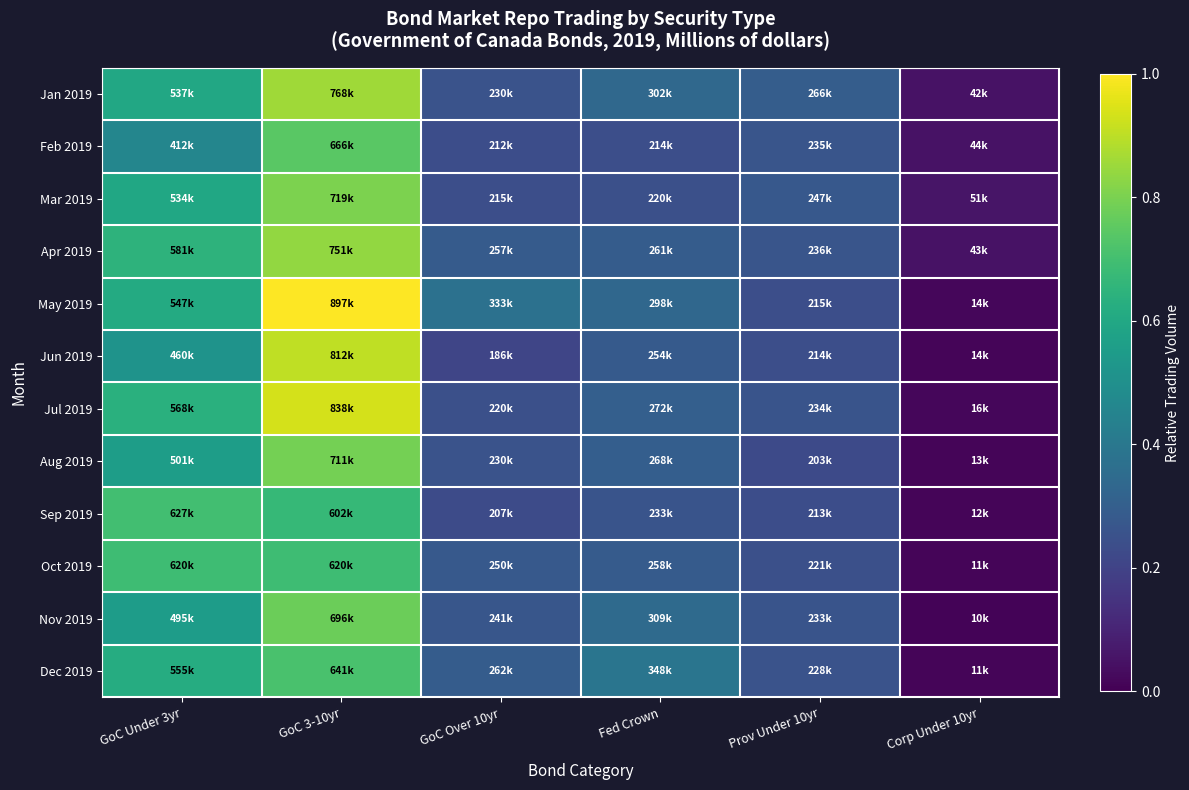

Which series changed the most between GoC Under 3yr and Corp Under 10yr?

Sep 2019